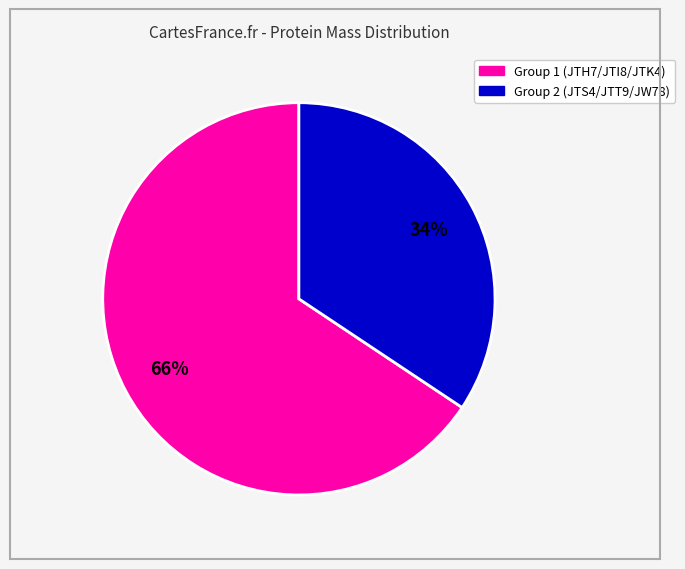

To the nearest percent, what is the average slice percentage?

50%